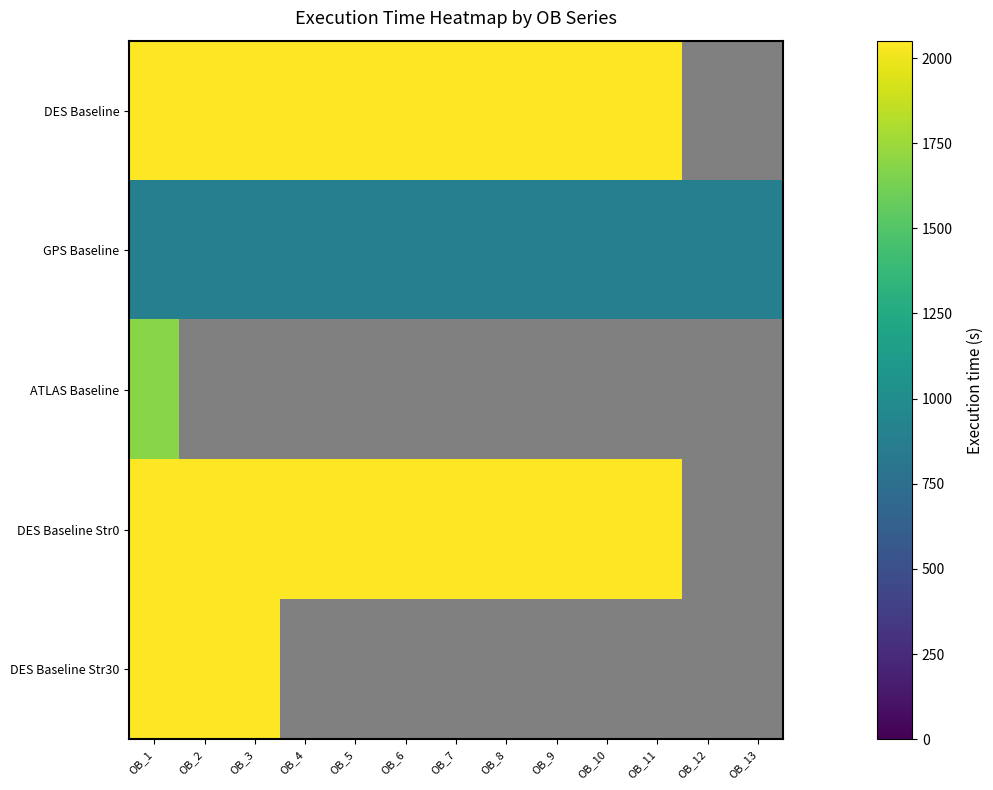

At which label does GPS Baseline reach its peak?

OB_1